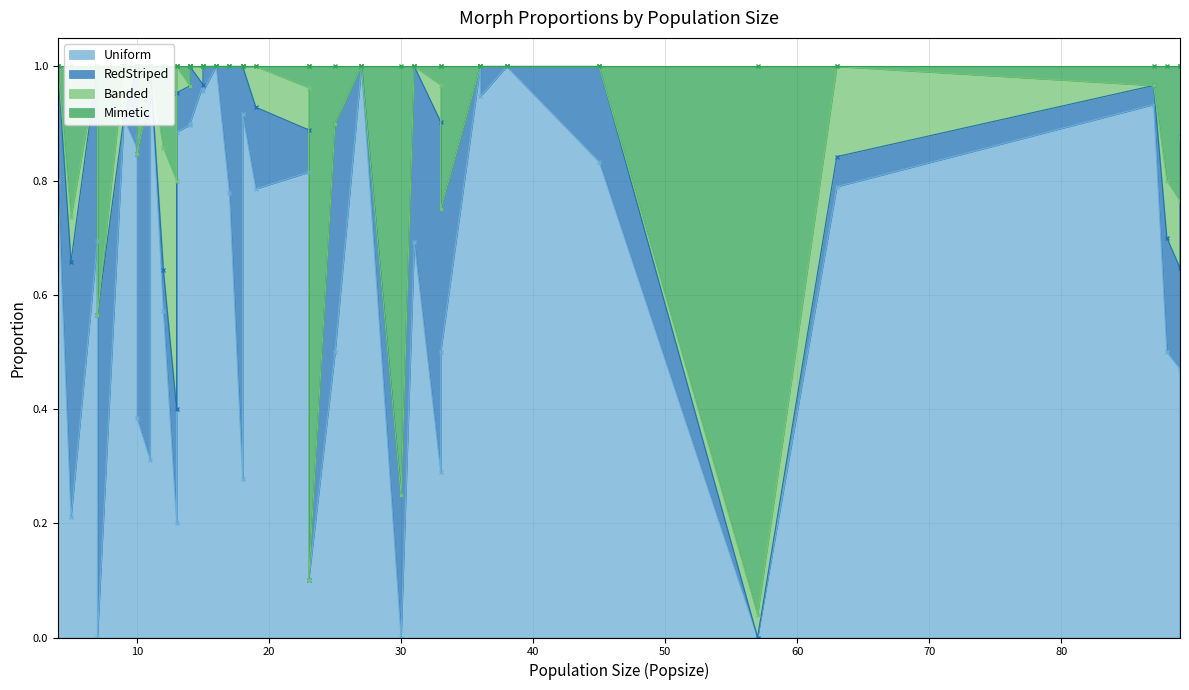

True or false: Mimetic has more than 2 interior local peaks.

True